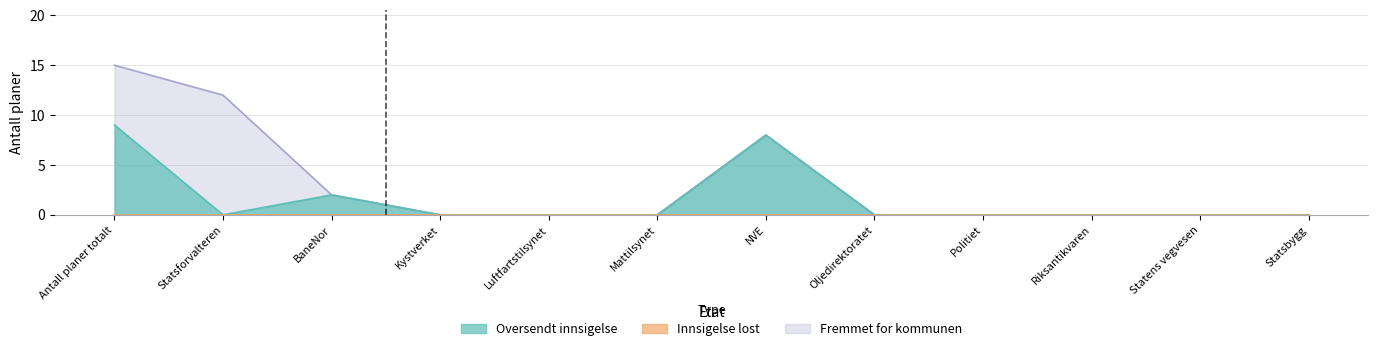

What is the label of the 10th point from the right?

BaneNor